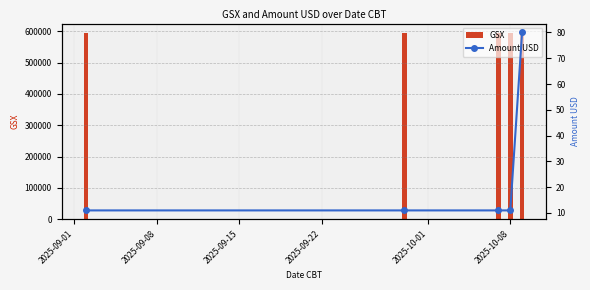

What is the lowest value of the GSX series?

593731